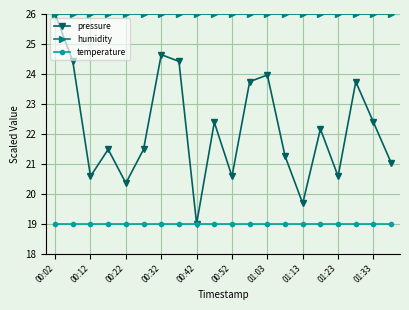

What is the lowest value of the temperature series?

19.0